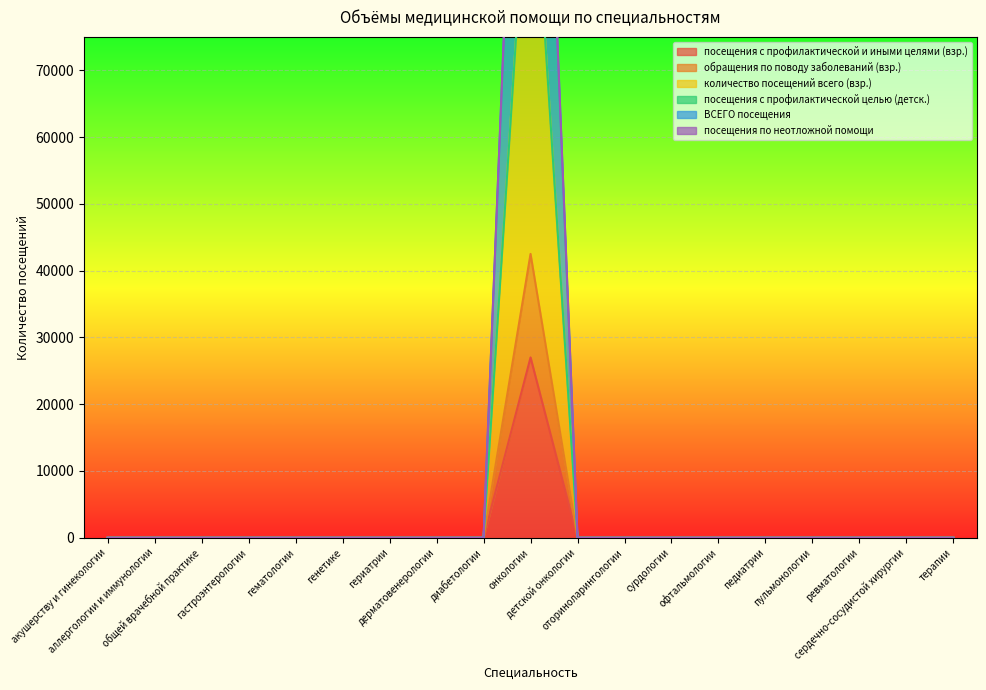

What is the label of the 10th point from the right?

онкологии